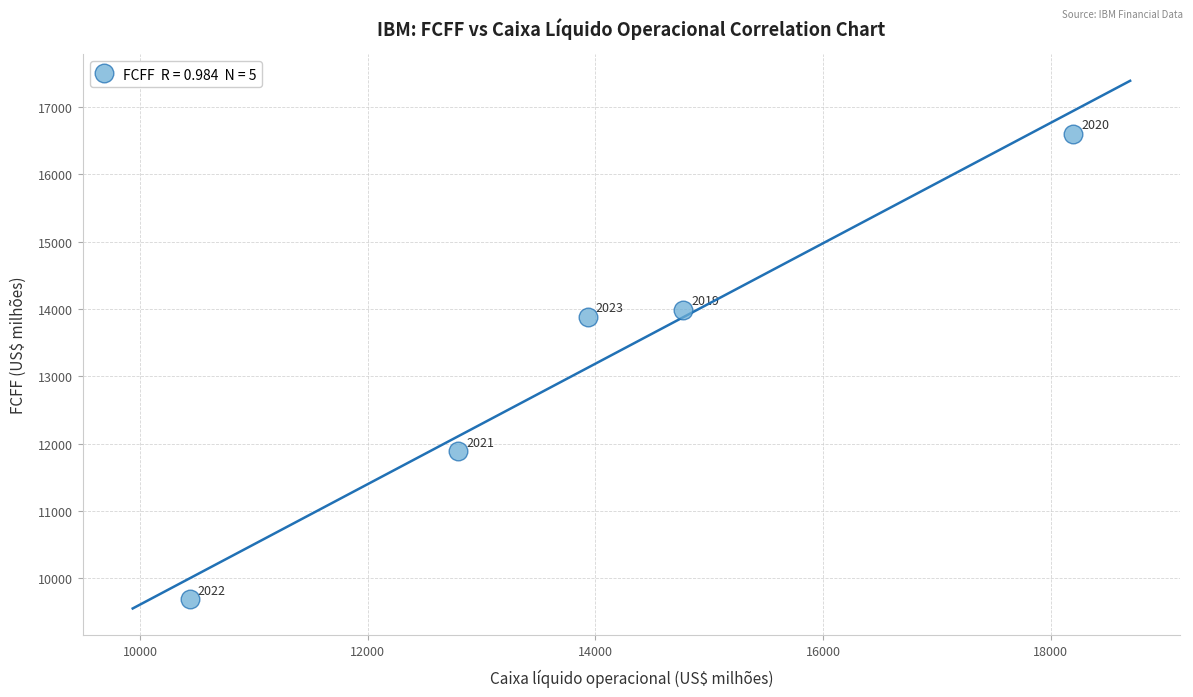

What Y value in the scatter plot is closest to 13145?

13884